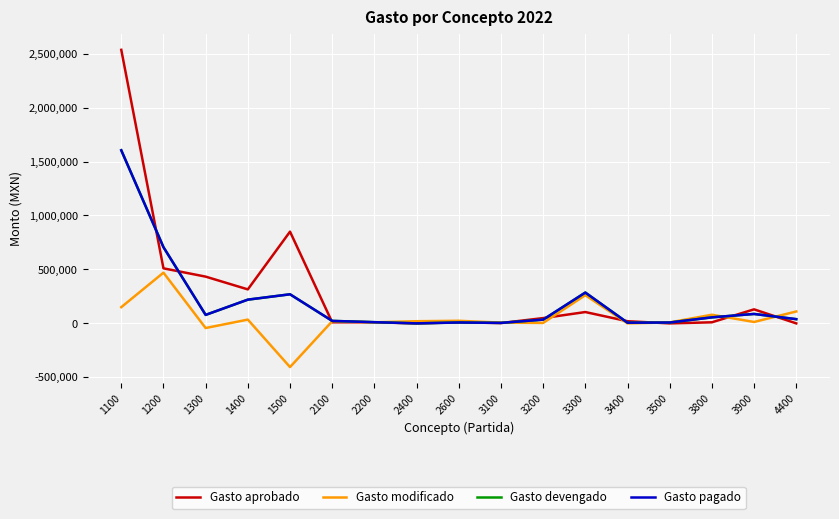

True or false: Gasto devengado and Gasto pagado intersect in this chart.

False